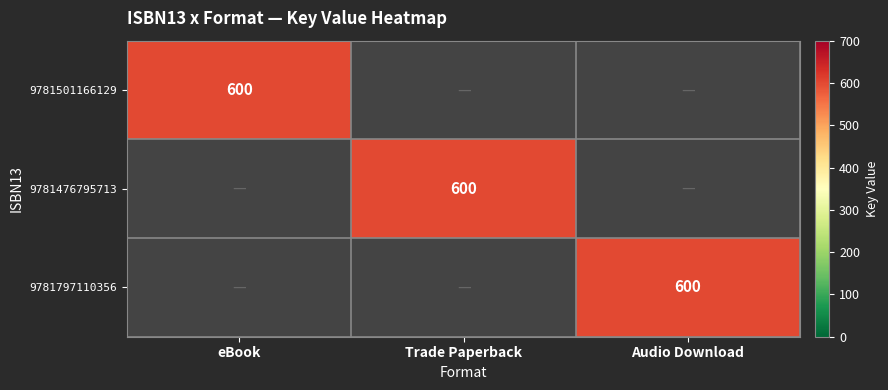

The value of 9781476795713 at eBook is 400. True or false?

False